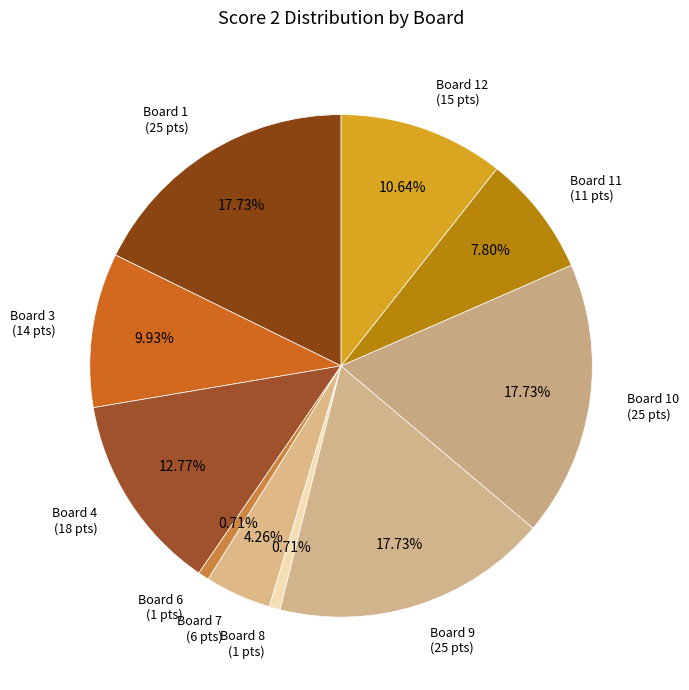

Count the number of slices in the pie.

10